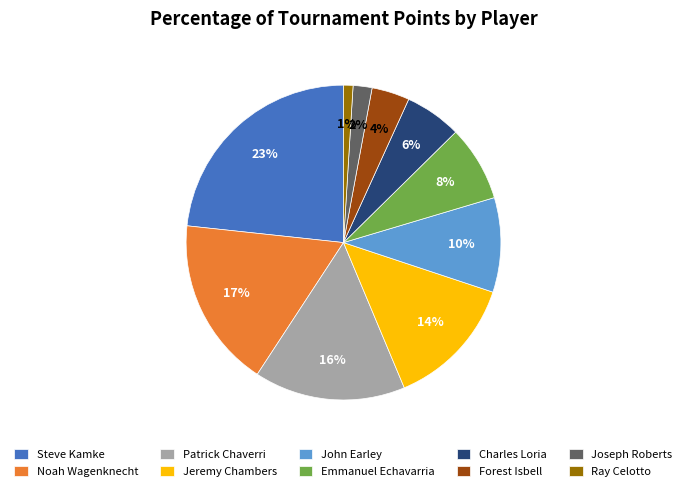

Is the sum of Emmanuel Echavarria and Joseph Roberts greater than half?

No